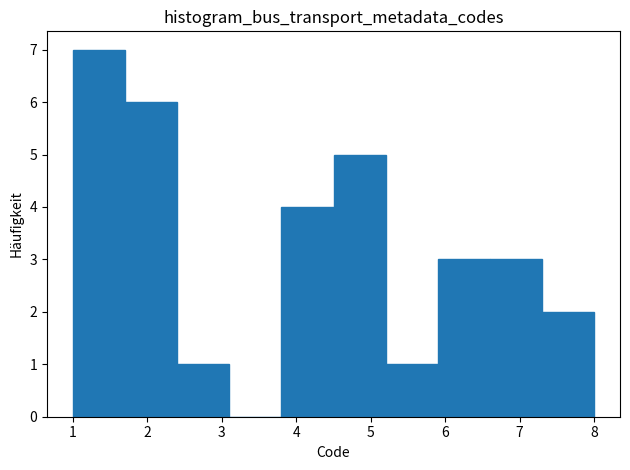

Over which range of the x-axis is the bar tallest?

1.0 to 1.7